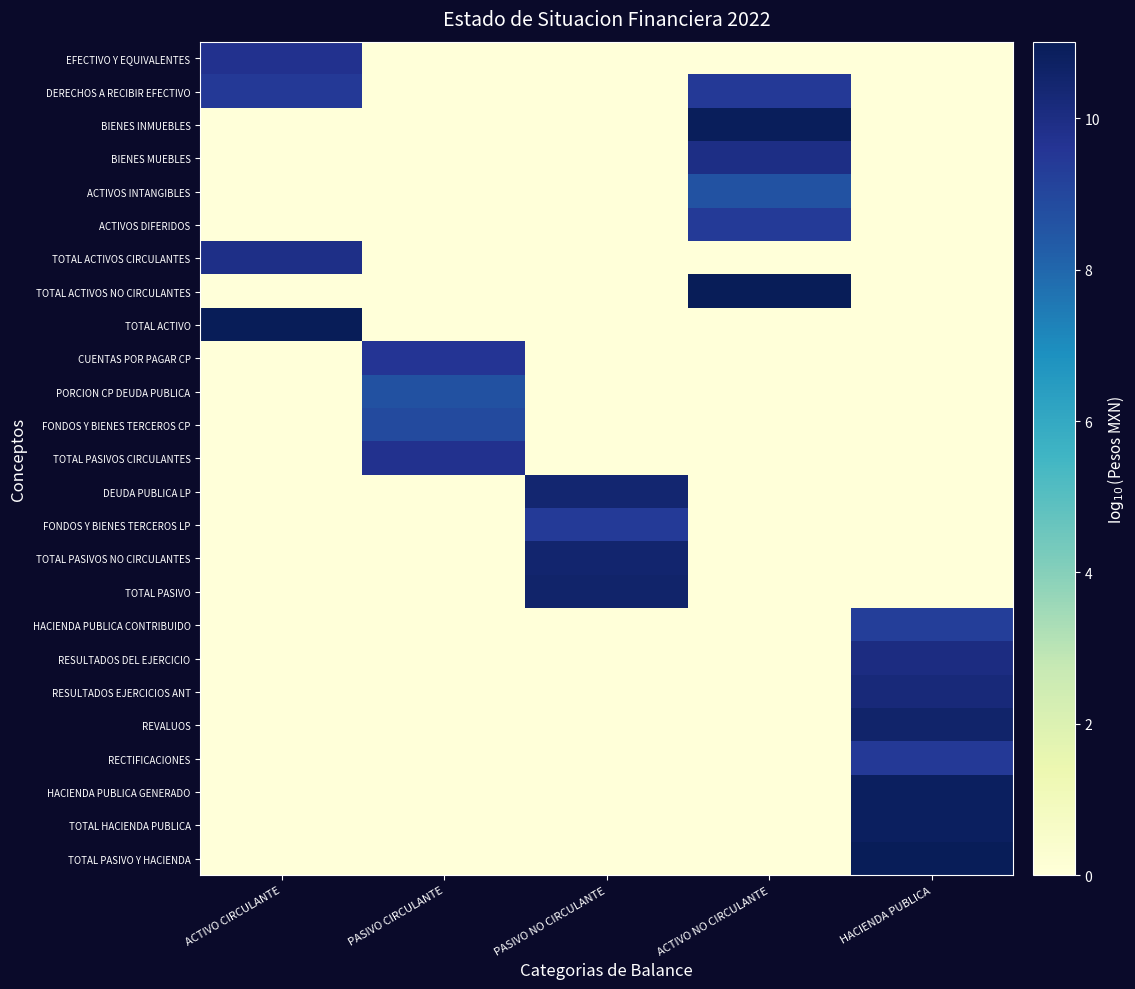

At which category does the chart reach its minimum across all series?

PASIVO CIRCULANTE